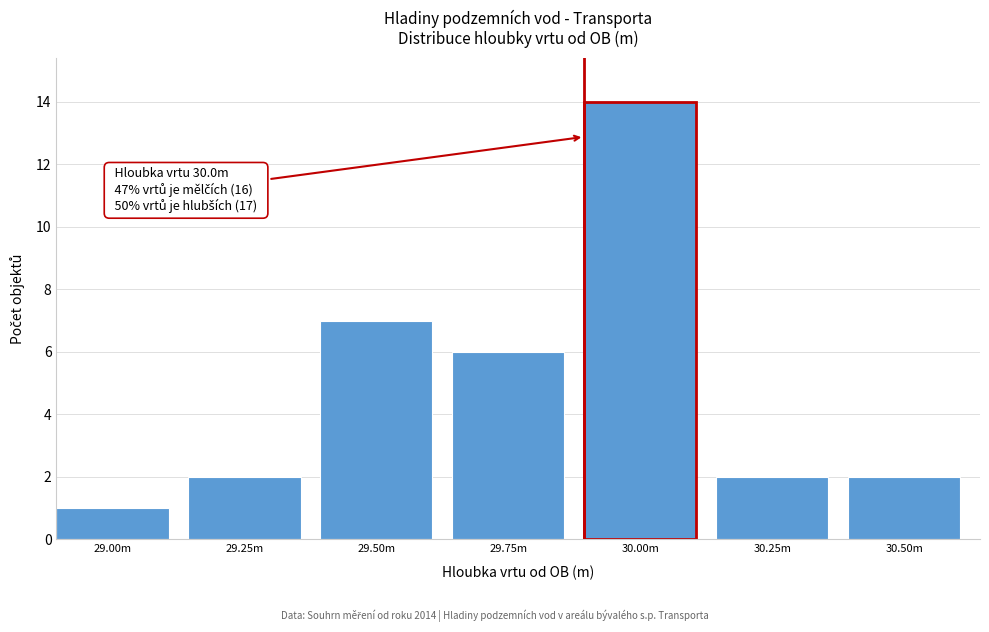

Reading right to left, extract all data points from this chart.

2	2	14	6	7	2	1